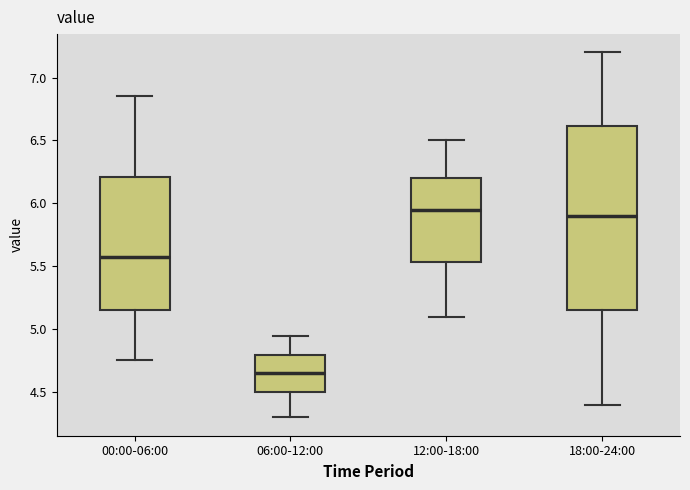

Comparing the boxes themselves (not the whiskers), which one is the tallest?

18:00-24:00